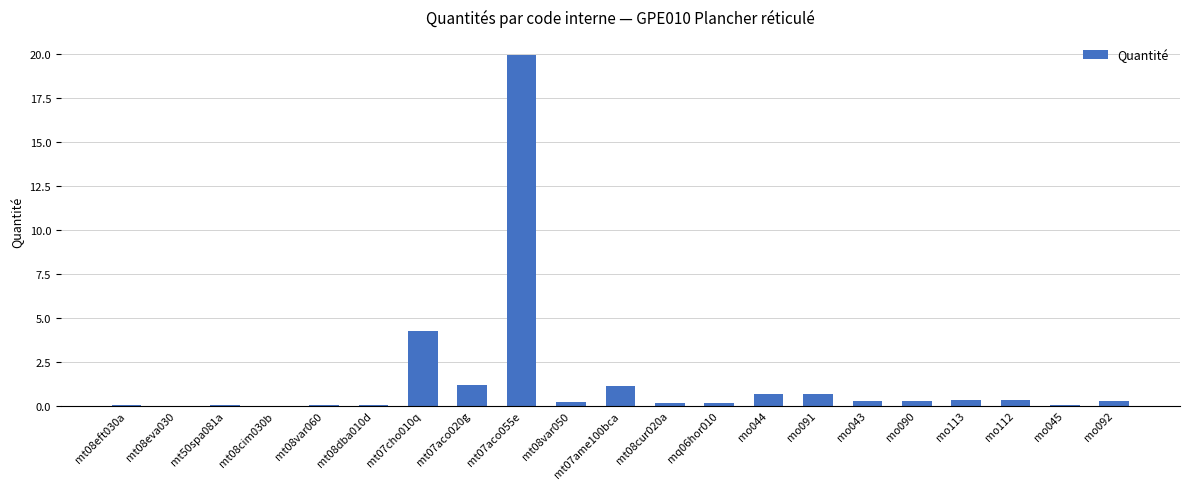

Is it true that the value at mt07ame100bca is 1.1?

True